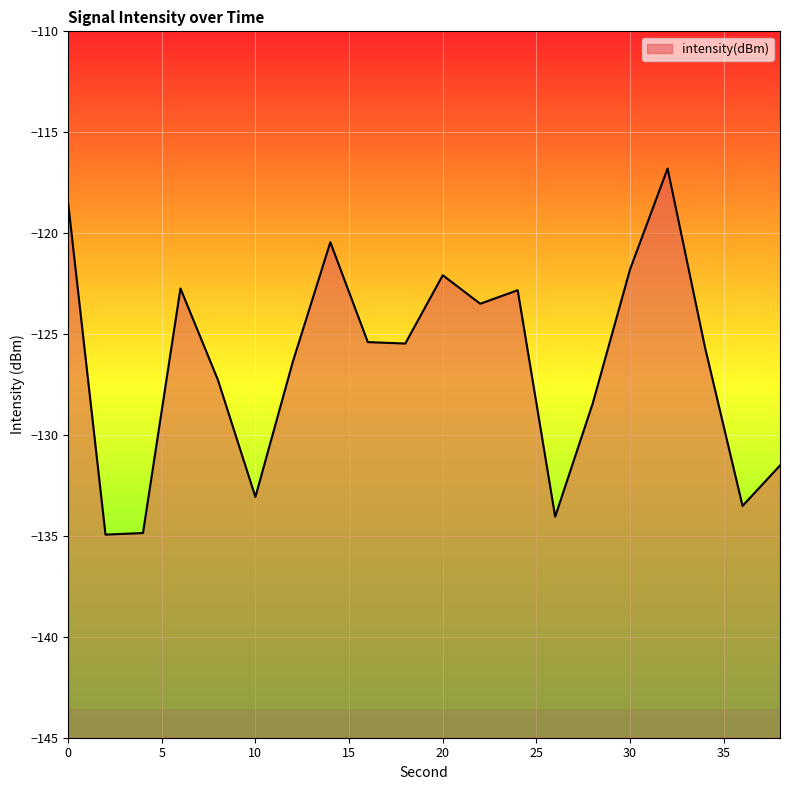

What is the change in value from 8 to 38?

-4.2